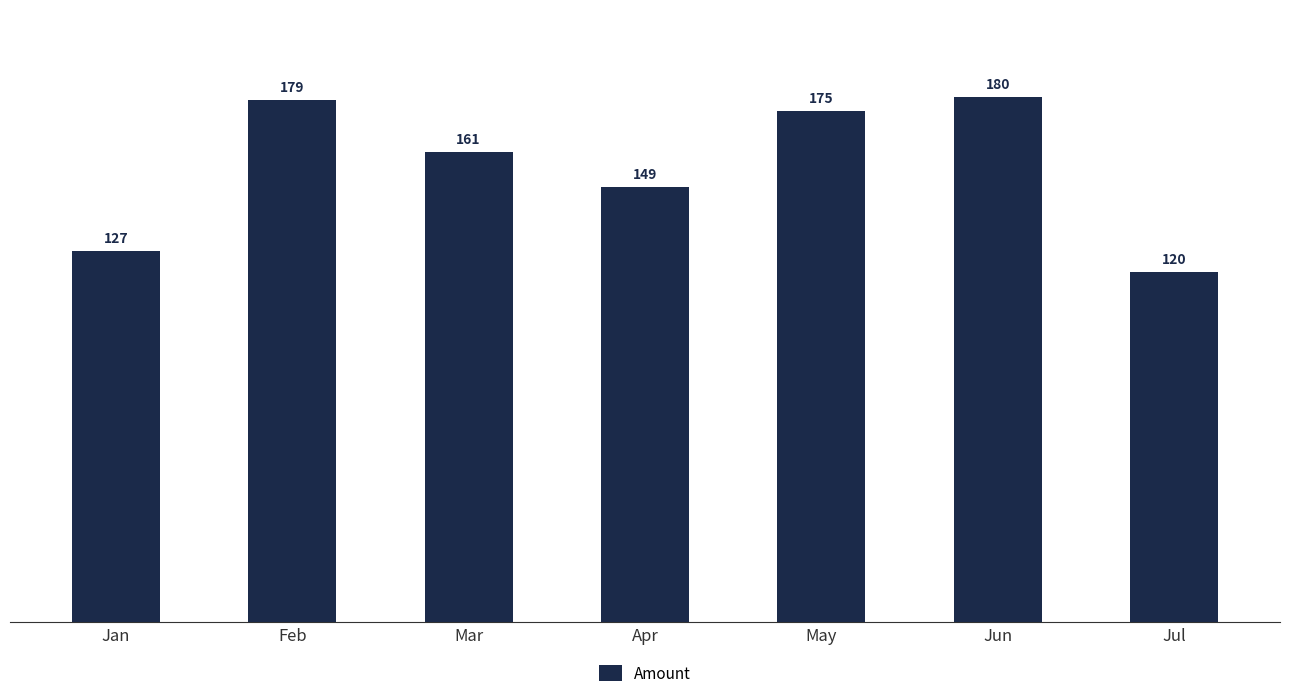

Which has a higher value, Jul or Feb?

Feb